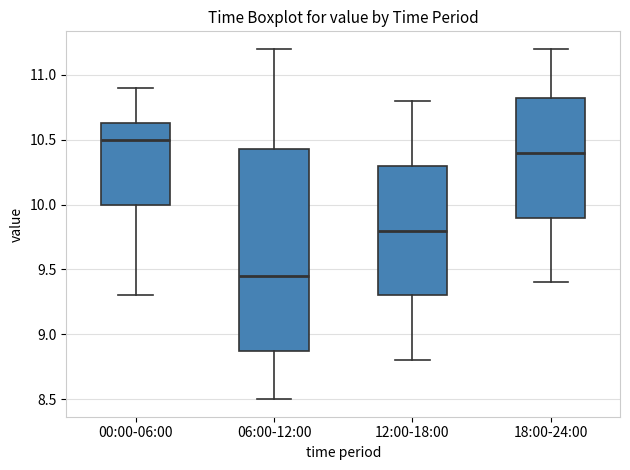

Reading left to right, transcribe this box plot: for each box, give where its median line is, the range the box spans, and where its two whiskers end, as read against the y-axis. The values are not printed on the chart, so give them approximately, as read against the axis.

00:00-06:00: median 10.50, box 10.00 to 10.65, whiskers 9.30 to 10.90
06:00-12:00: median 9.45, box 8.90 to 10.45, whiskers 8.50 to 11.20
12:00-18:00: median 9.80, box 9.30 to 10.30, whiskers 8.80 to 10.80
18:00-24:00: median 10.40, box 9.90 to 10.85, whiskers 9.40 to 11.20